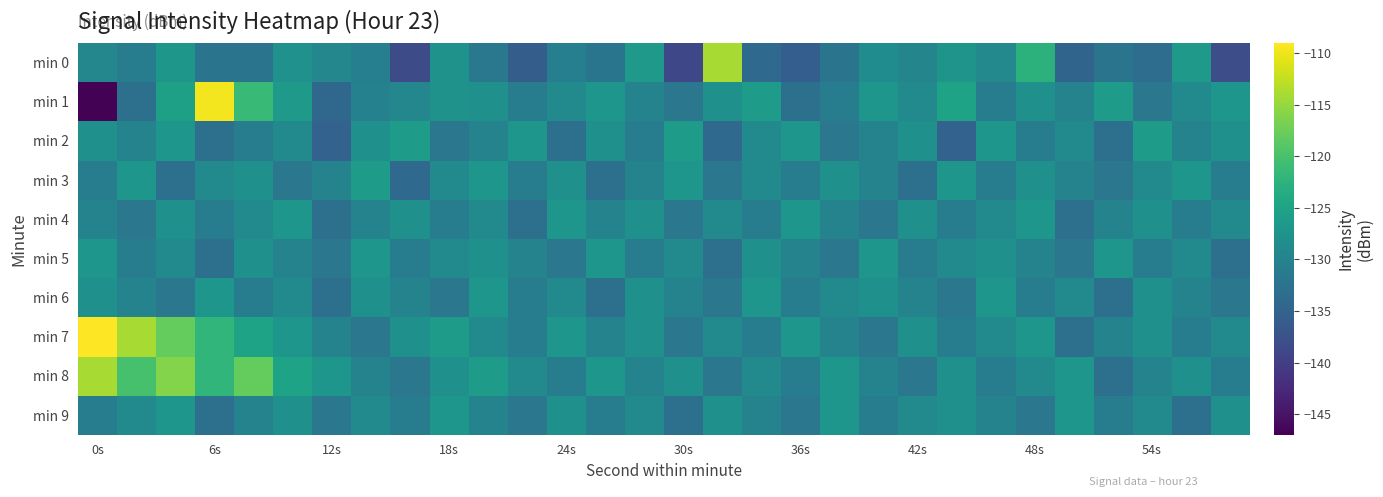

Reading left to right, transcribe all the data shown in this chart.

min 0: -129.4	-131.1	-126.9	-132.4	-132.4	-127.8	-129.4	-130.6	-138.3	-127.6	-131.8	-135.9	-130.6	-132.2	-126.5	-138.7	-114.0	-133.9	-135.7	-132.4	-128.5	-129.7	-127.4	-129.1	-122.6	-134.8	-132.4	-133.4	-126.6	-138.1
min 1: -146.7	-132.9	-125.4	-109.7	-121.2	-126.6	-134.2	-130.3	-129.4	-127.5	-128.0	-131.0	-129.0	-127.0	-130.0	-132.0	-128.0	-126.0	-133.0	-131.0	-127.0	-129.0	-125.0	-131.0	-128.0	-130.0	-126.0	-132.0	-129.0	-127.0
min 2: -128.0	-130.0	-127.0	-133.0	-131.0	-129.0	-135.0	-128.0	-126.0	-132.0	-130.0	-127.0	-133.0	-128.0	-131.0	-126.0	-134.0	-129.0	-127.0	-132.0	-130.0	-128.0	-135.0	-127.0	-131.0	-129.0	-133.0	-126.0	-130.0	-128.0
min 3: -131.0	-127.0	-133.0	-129.0	-128.0	-132.0	-130.0	-126.0	-134.0	-129.0	-127.0	-131.0	-128.0	-133.0	-130.0	-127.0	-132.0	-129.0	-131.0	-128.0	-130.0	-133.0	-127.0	-131.0	-128.0	-130.0	-132.0	-129.0	-127.0	-131.0
min 4: -130.0	-132.0	-128.0	-131.0	-129.0	-127.0	-133.0	-130.0	-128.0	-131.0	-129.0	-133.0	-127.0	-130.0	-128.0	-132.0	-129.0	-131.0	-127.0	-130.0	-132.0	-128.0	-131.0	-129.0	-127.0	-133.0	-130.0	-128.0	-131.0	-129.0
min 5: -127.0	-131.0	-129.0	-133.0	-128.0	-130.0	-132.0	-127.0	-131.0	-129.0	-128.0	-130.0	-132.0	-127.0	-131.0	-129.0	-133.0	-128.0	-130.0	-132.0	-127.0	-131.0	-129.0	-128.0	-130.0	-132.0	-127.0	-131.0	-129.0	-133.0
min 6: -128.0	-130.0	-132.0	-127.0	-131.0	-129.0	-133.0	-128.0	-130.0	-132.0	-127.0	-131.0	-129.0	-133.0	-128.0	-130.0	-132.0	-127.0	-131.0	-129.0	-128.0	-130.0	-132.0	-127.0	-131.0	-129.0	-133.0	-128.0	-130.0	-132.0
min 7: -109.0	-114.0	-118.0	-122.0	-125.0	-127.0	-130.0	-132.0	-128.0	-126.0	-129.0	-131.0	-127.0	-130.0	-128.0	-132.0	-129.0	-131.0	-127.0	-130.0	-132.0	-128.0	-131.0	-129.0	-127.0	-133.0	-130.0	-128.0	-131.0	-129.0
min 8: -114.0	-120.0	-116.0	-122.0	-118.0	-125.0	-127.0	-130.0	-132.0	-128.0	-126.0	-129.0	-131.0	-127.0	-130.0	-128.0	-132.0	-129.0	-131.0	-127.0	-130.0	-132.0	-128.0	-131.0	-129.0	-127.0	-133.0	-130.0	-128.0	-131.0
min 9: -131.0	-129.0	-127.0	-133.0	-130.0	-128.0	-132.0	-129.0	-131.0	-127.0	-130.0	-132.0	-128.0	-131.0	-129.0	-133.0	-128.0	-130.0	-132.0	-127.0	-131.0	-129.0	-128.0	-130.0	-132.0	-127.0	-131.0	-129.0	-133.0	-128.0